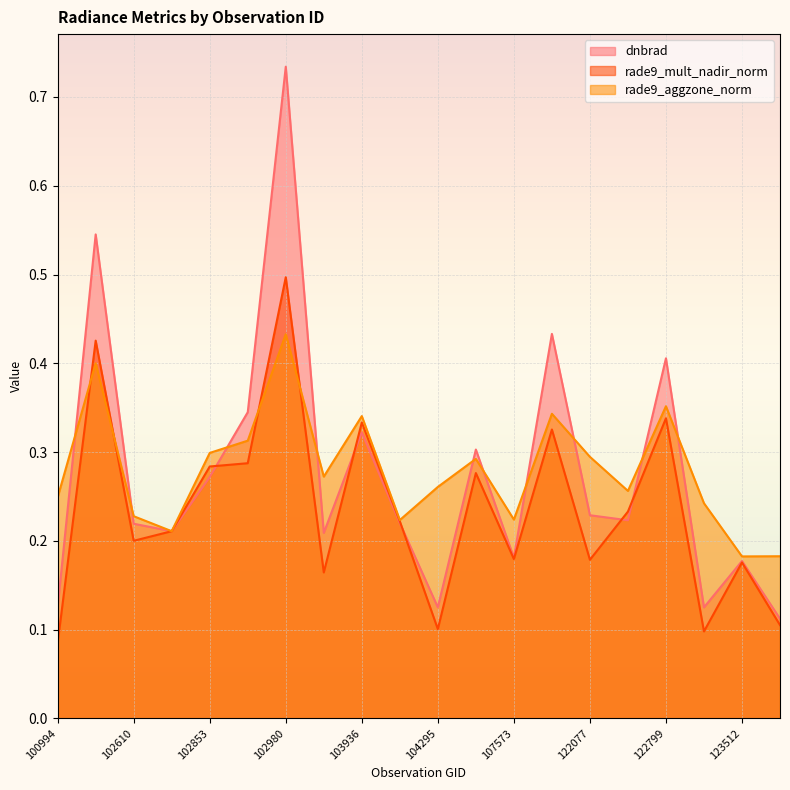

What is the value of the dnbrad point at the 17th from the left?

0.4